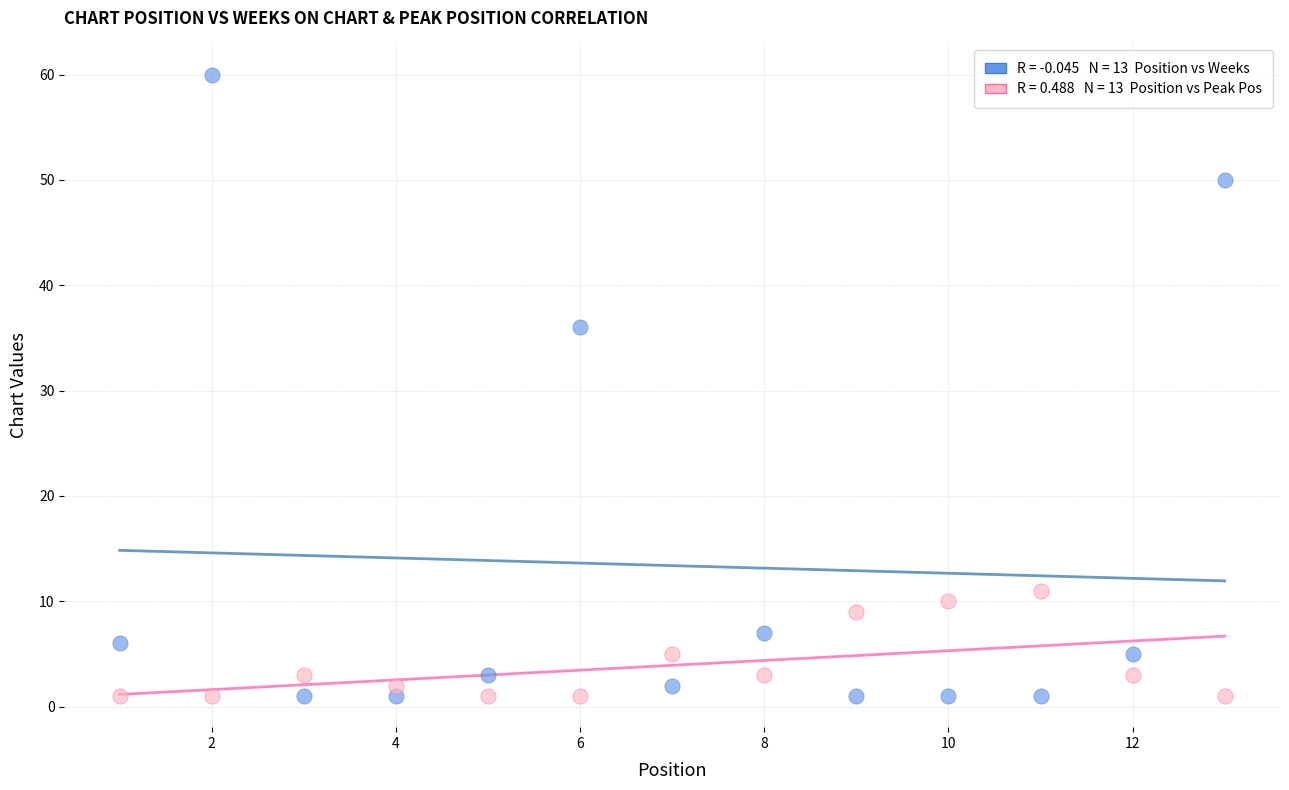

Across all data points, what is the range of X values (max minus min)?

12